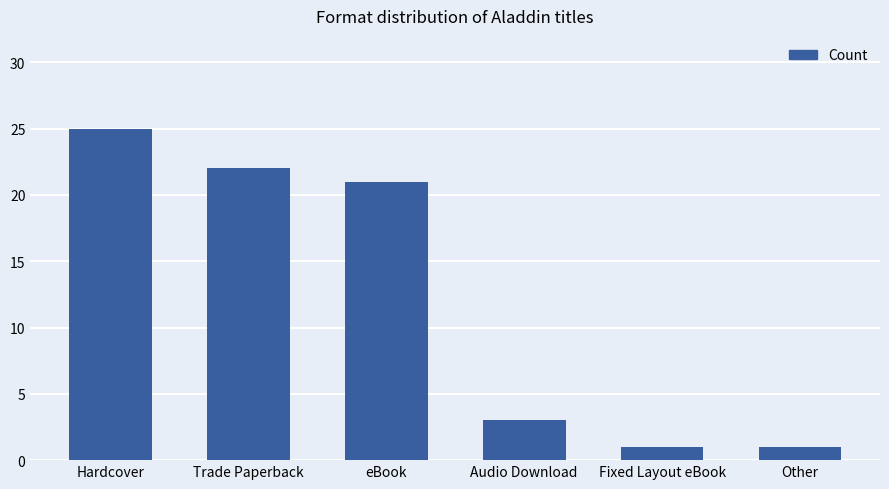

What is the average value?

12